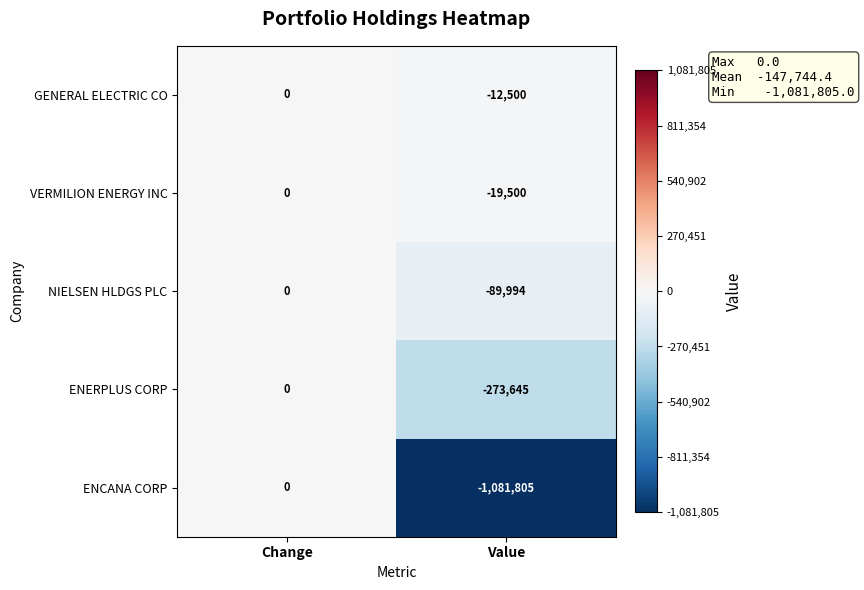

The NIELSEN HLDGS PLC series shows 61046 at Change. True or false?

False